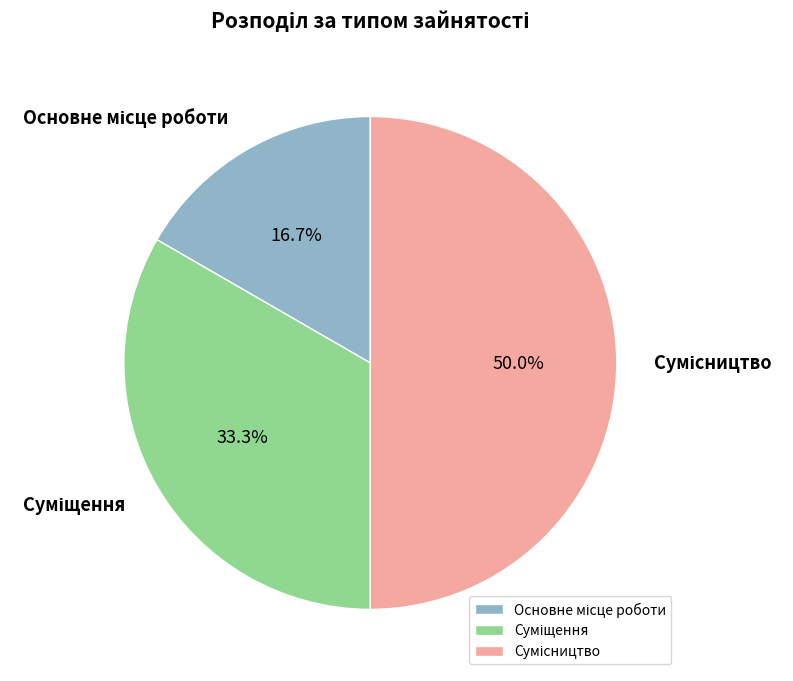

How many segments does this pie chart have?

3